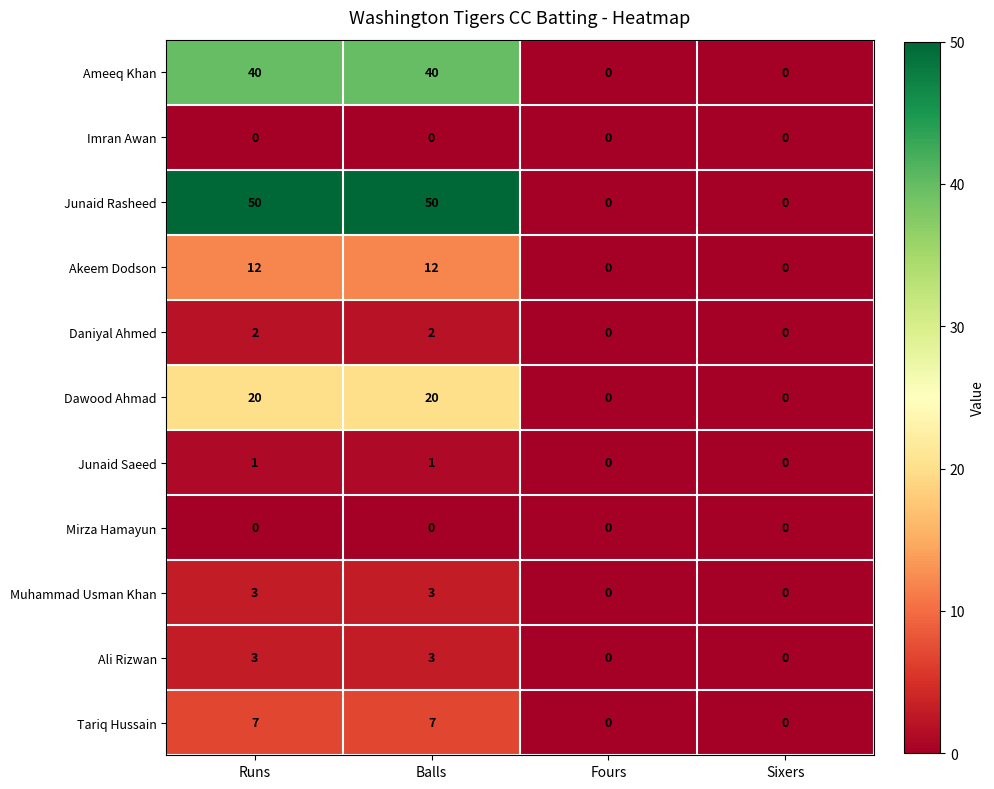

Is it true that Ameeq Khan equals 0 at Fours?

True